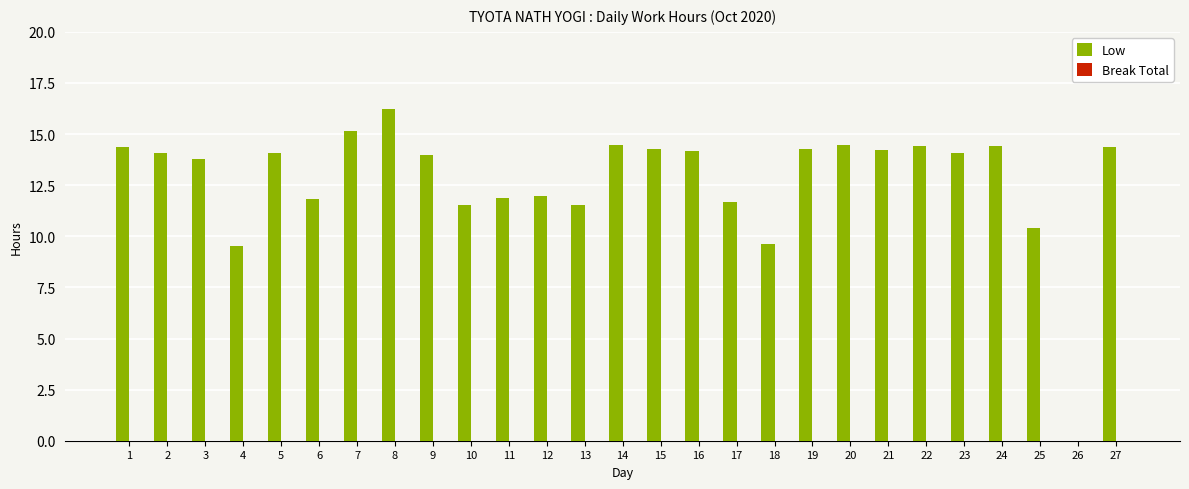

What is the change in value from 7 to 14?

-0.7